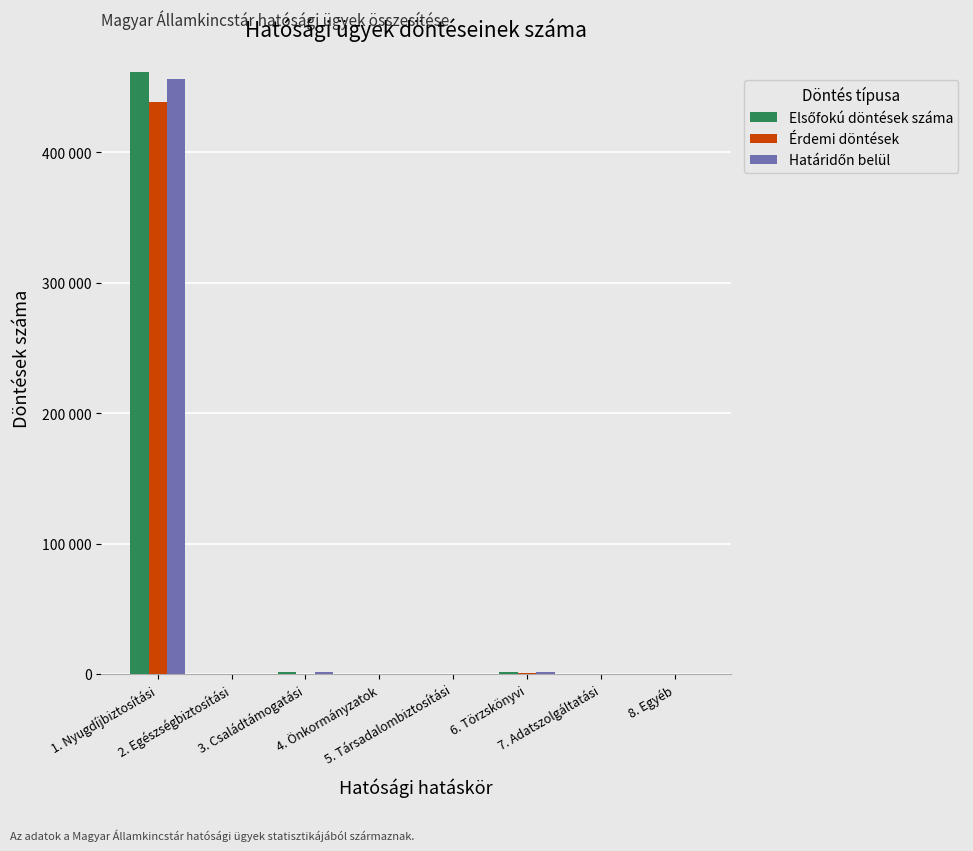

Does the chart contain stacked bars?

No